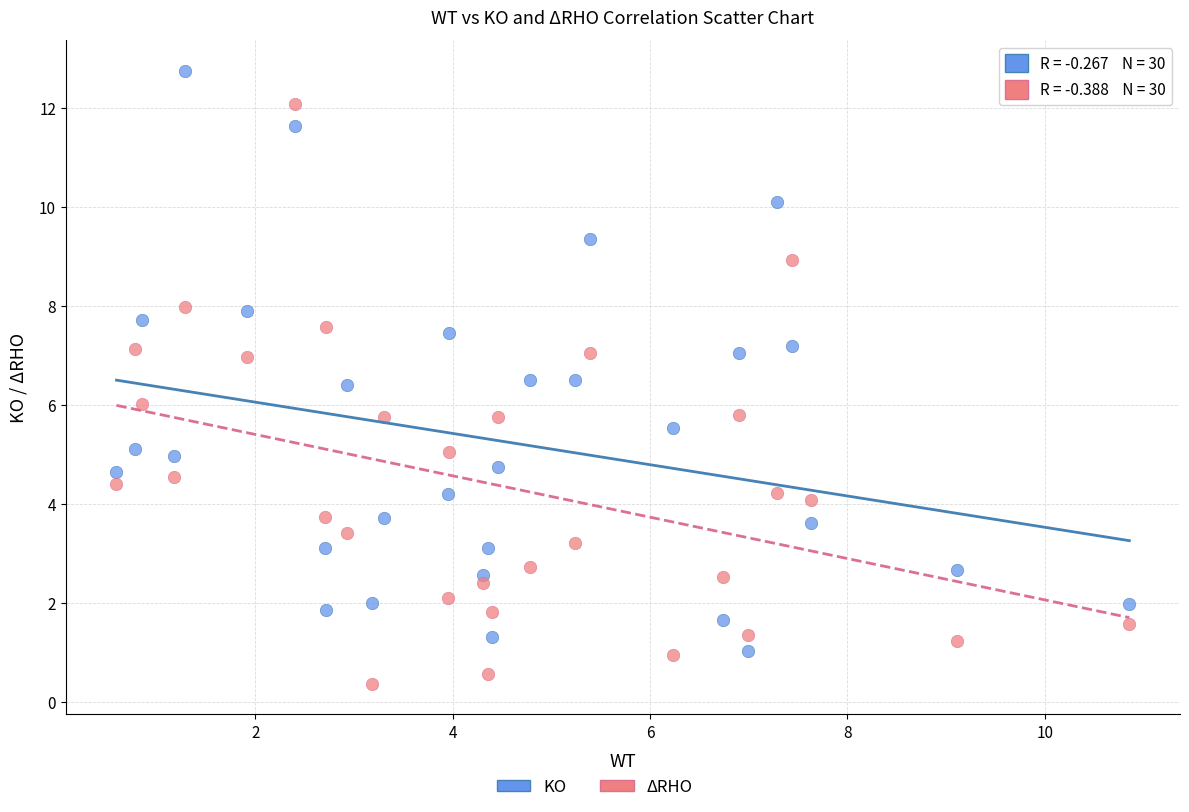

Which series reaches the minimum Y coordinate?

ΔRHO